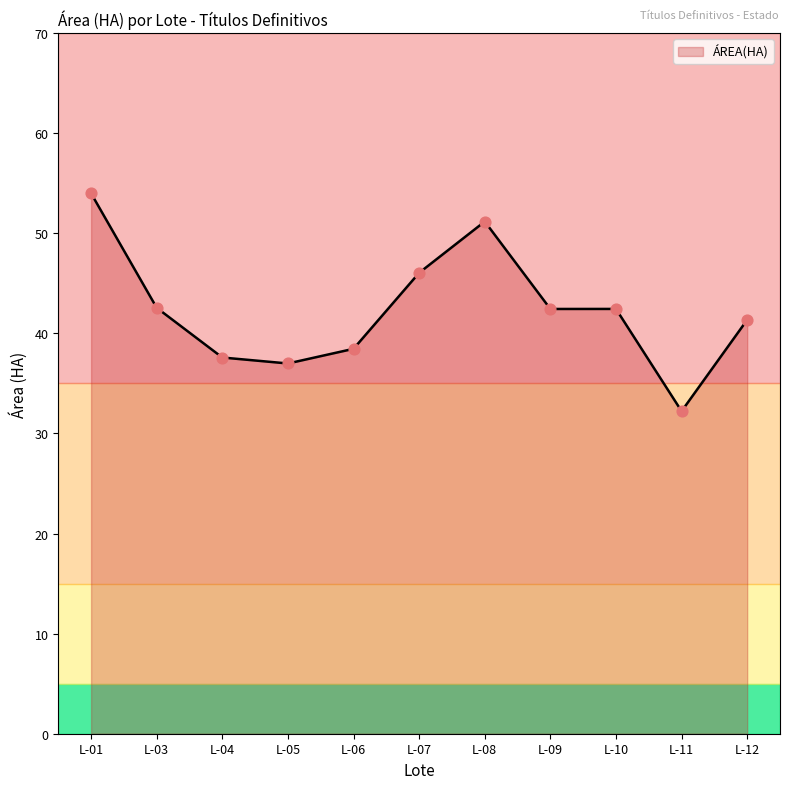

What is the ratio of the value at L-06 to the value at L-04?

1.0